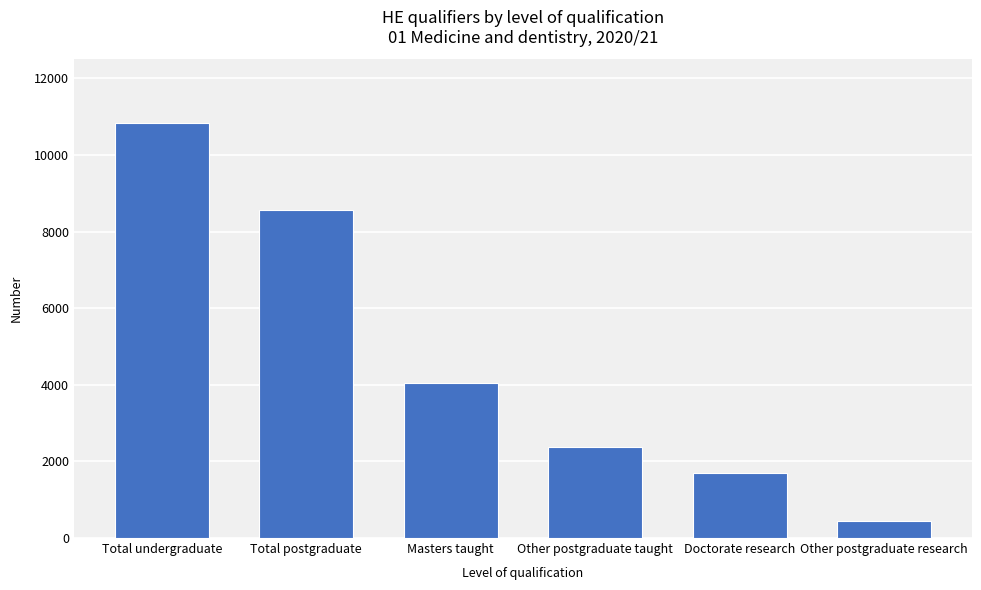

Reading right to left, transcribe all the data shown in this chart.

455	1690	2365	4050	8560	10840